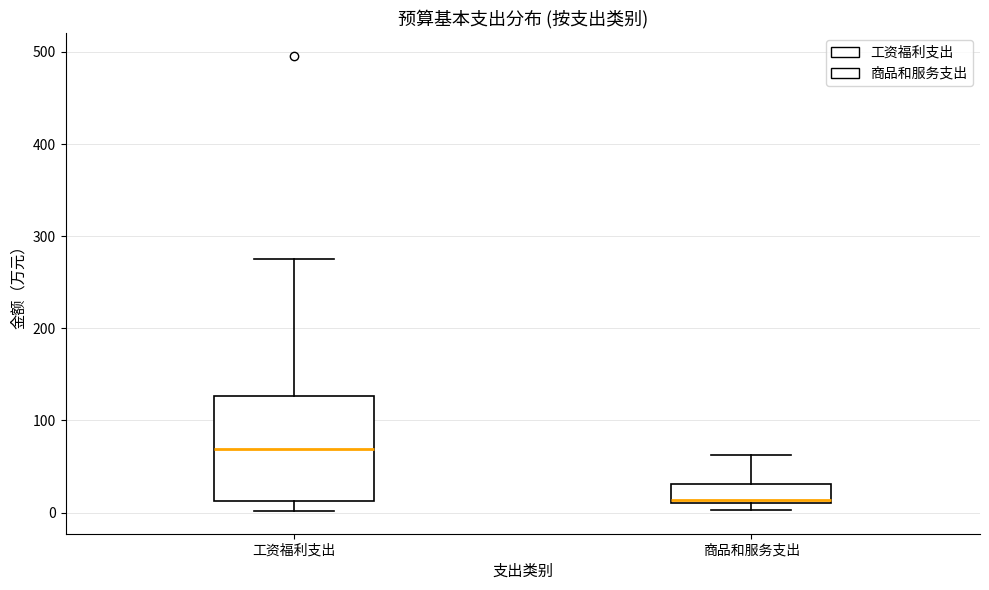

Comparing the boxes themselves (not the whiskers), which one is the tallest?

工资福利支出